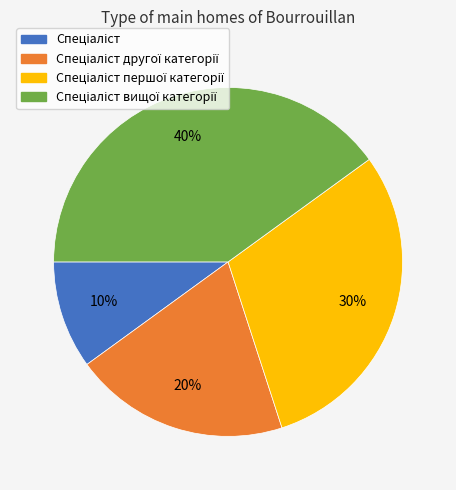

To the nearest percent, what is the difference between the largest and smallest slice percentages?

30%